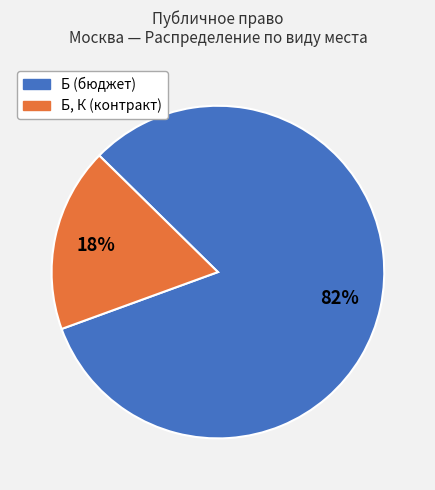

Does any single category account for the majority?

Yes